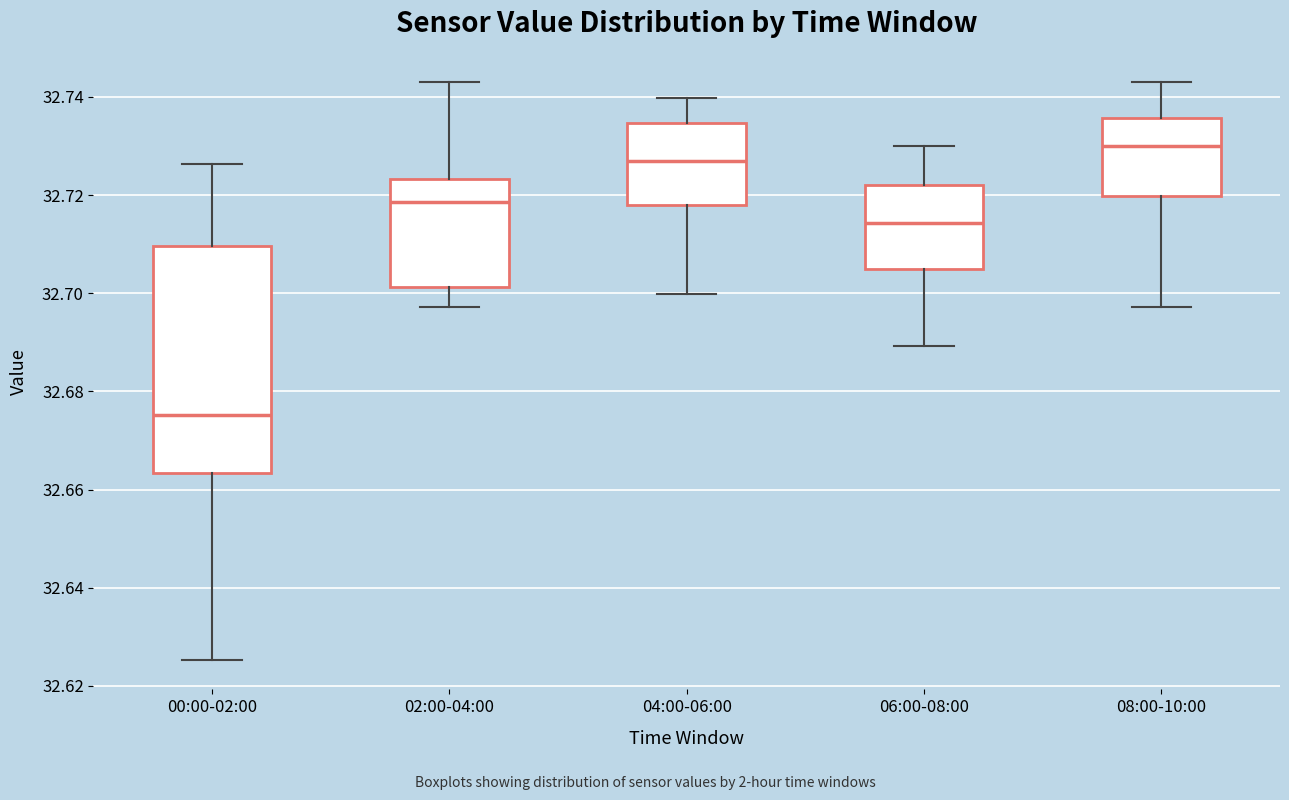

Reading left to right, transcribe this box plot: for each box, give where its median line is, the range the box spans, and where its two whiskers end, as read against the y-axis. The values are not printed on the chart, so give them approximately, as read against the axis.

00:00-02:00: median 32.676, box 32.664 to 32.710, whiskers 32.626 to 32.726
02:00-04:00: median 32.718, box 32.702 to 32.724, whiskers 32.698 to 32.744
04:00-06:00: median 32.726, box 32.718 to 32.734, whiskers 32.700 to 32.740
06:00-08:00: median 32.714, box 32.704 to 32.722, whiskers 32.690 to 32.730
08:00-10:00: median 32.730, box 32.720 to 32.736, whiskers 32.698 to 32.744